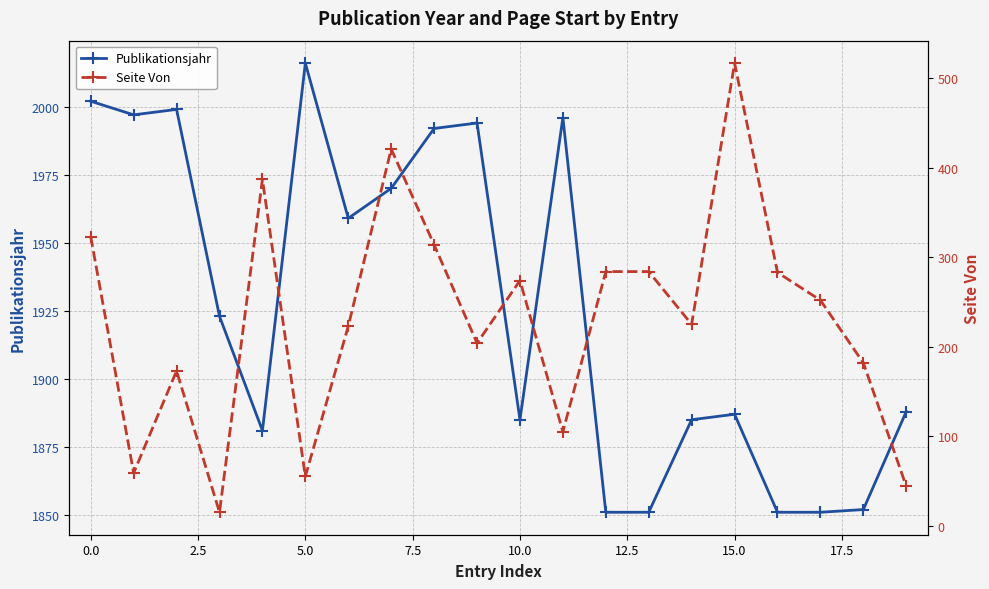

What is the sum of the Publikationsjahr values at 14 and 16?

3736